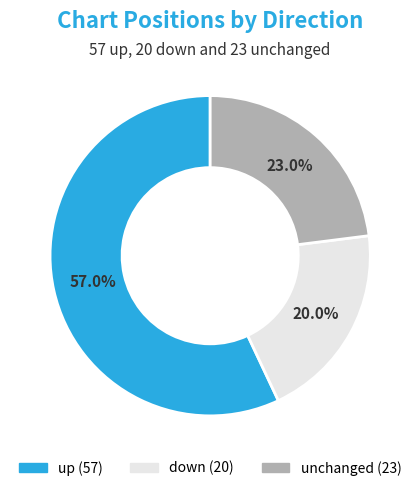

How many slices are in this pie chart?

3